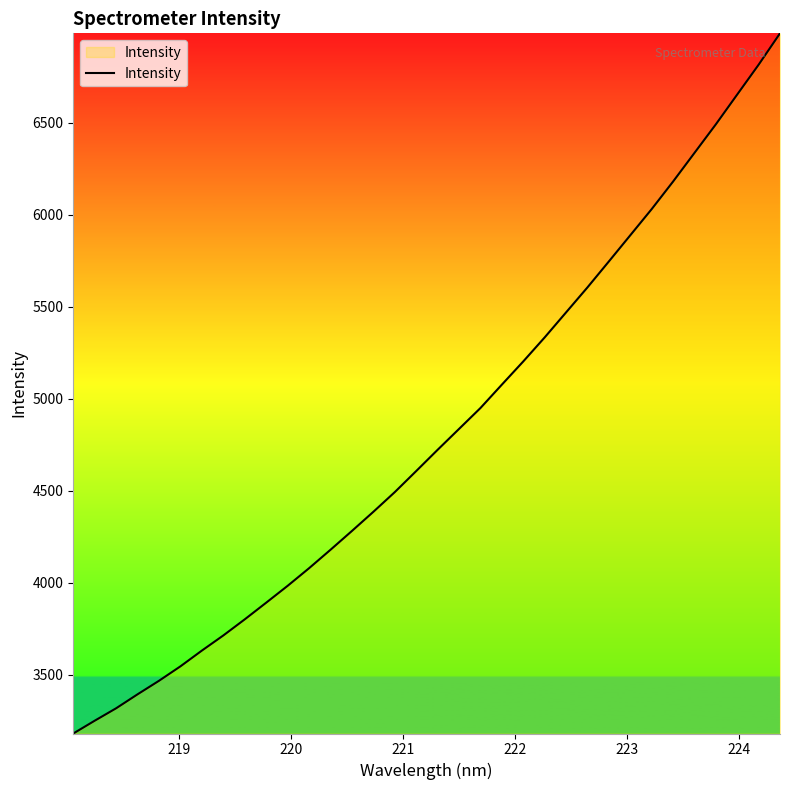

What is the difference between the maximum and minimum values?

3806.2